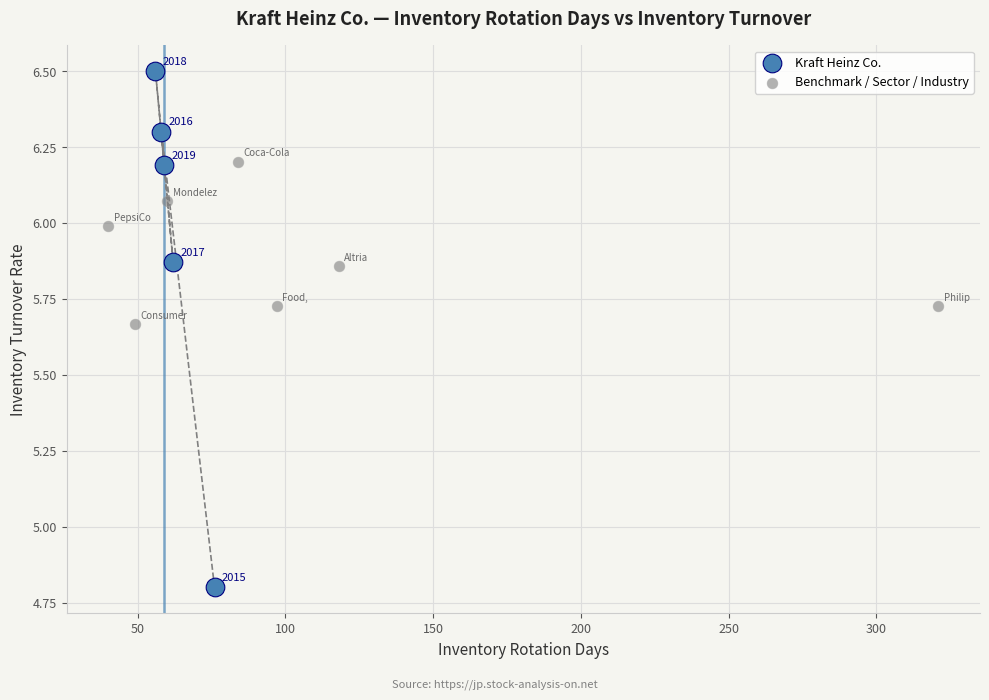

Which series reaches the minimum Y coordinate?

Kraft Heinz Co.